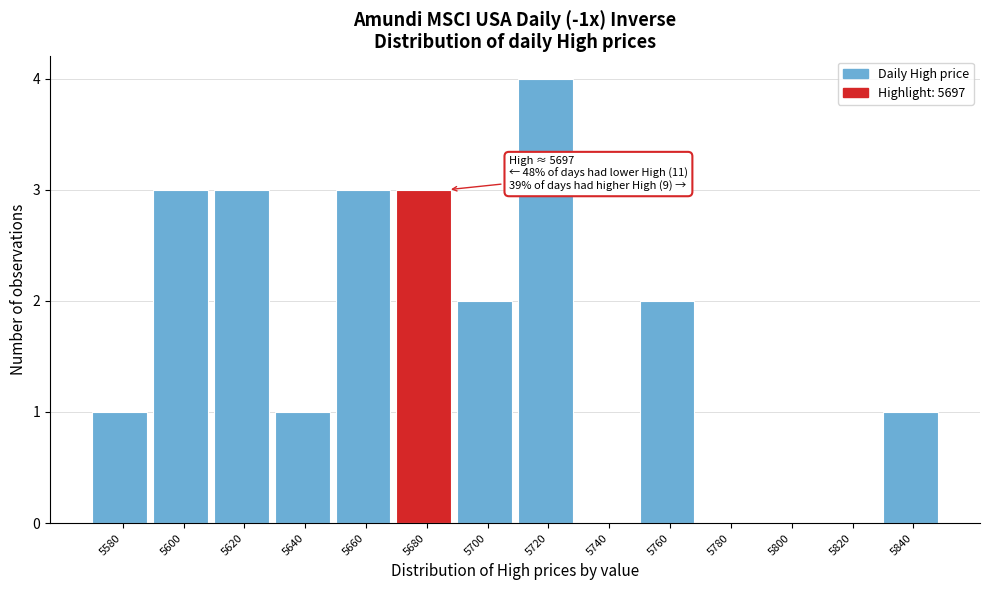

Reading left to right, what are all the values shown in this chart?

5580=1	5600=3	5620=3	5640=1	5660=3	5680=3	5700=2	5720=4	5740=0	5760=2	5780=0	5800=0	5820=0	5840=1